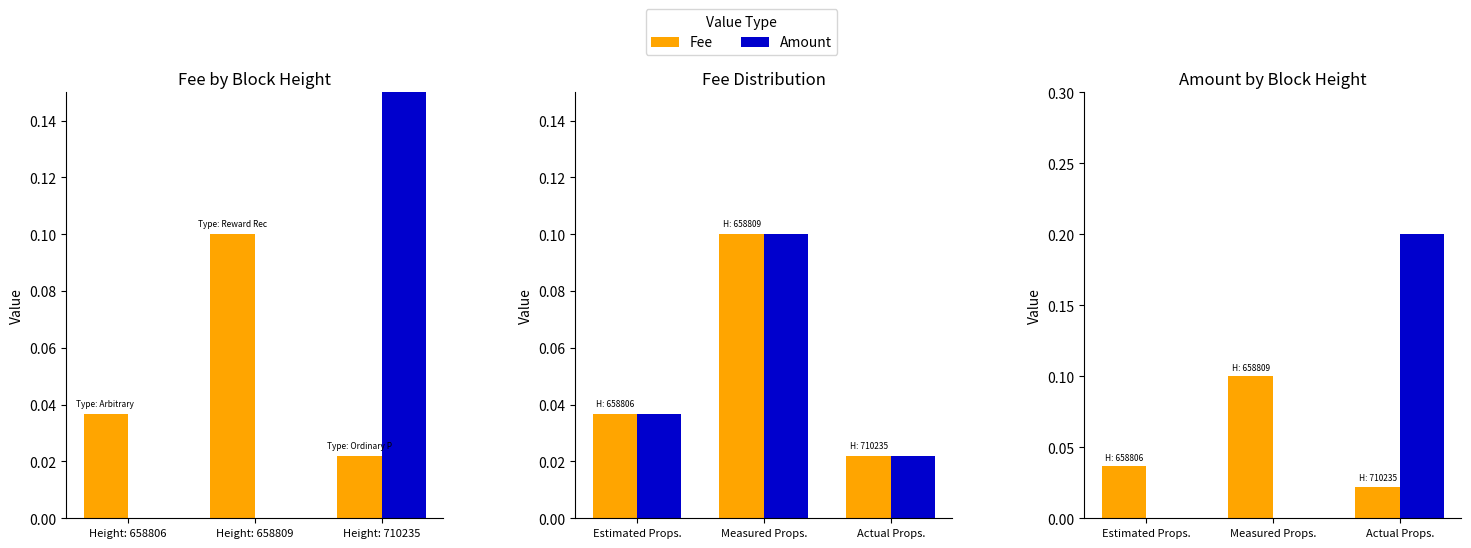

What is the difference between the highest and lowest values at Measured Props.?

0.1